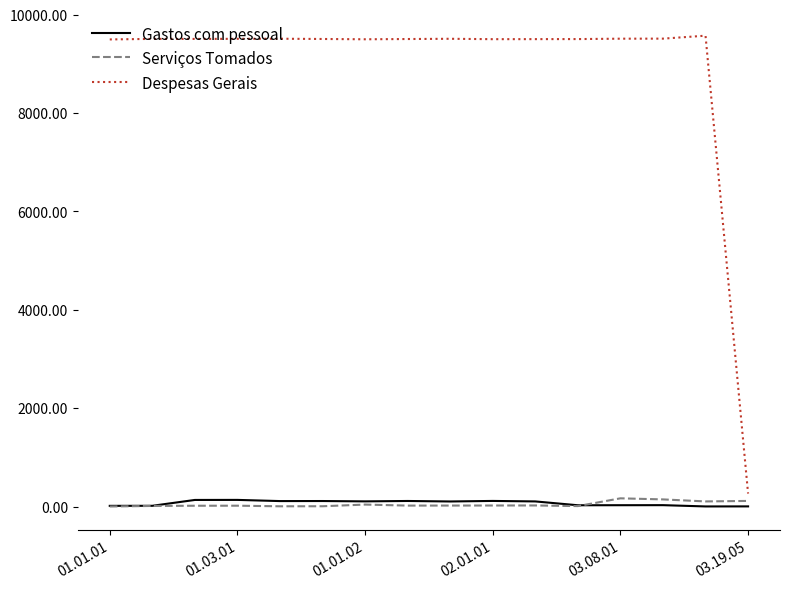

True or false: Despesas Gerais and Serviços Tomados cross at least once.

False